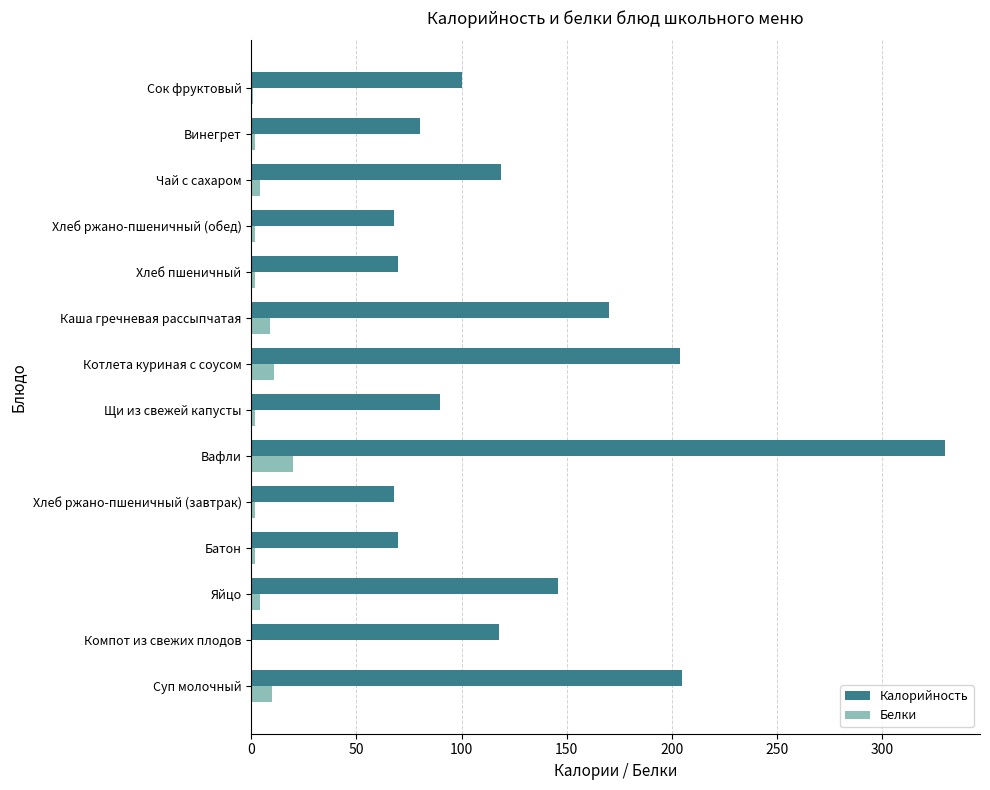

What is the greatest value displayed?

330.0